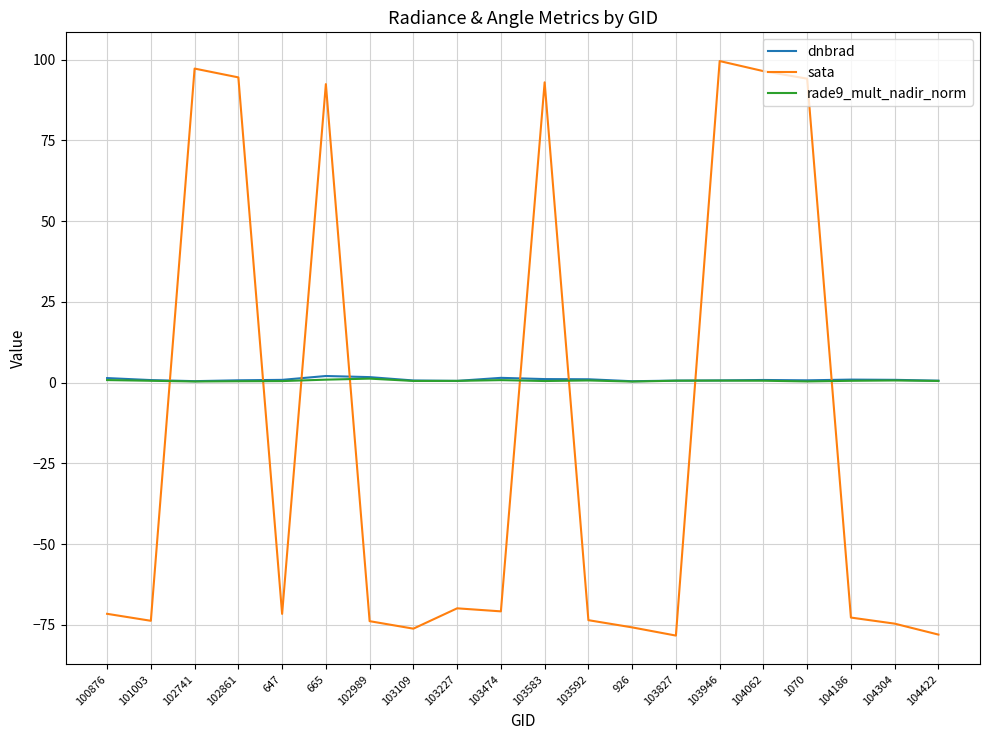

The value of sata at 102741 is 97.2. True or false?

True